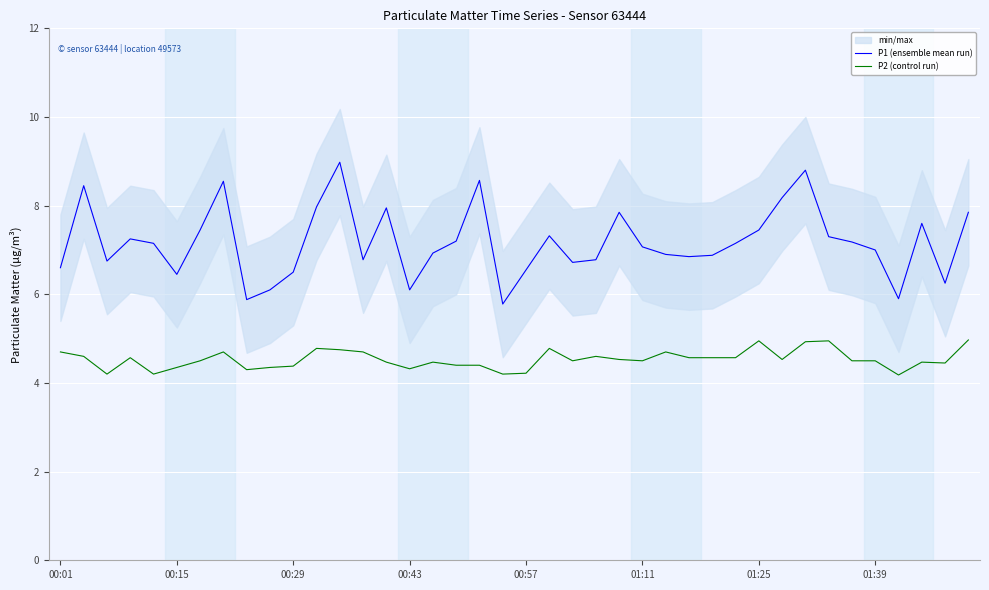

The value of P1 (ensemble mean run) at 29 is 7.2. True or false?

True